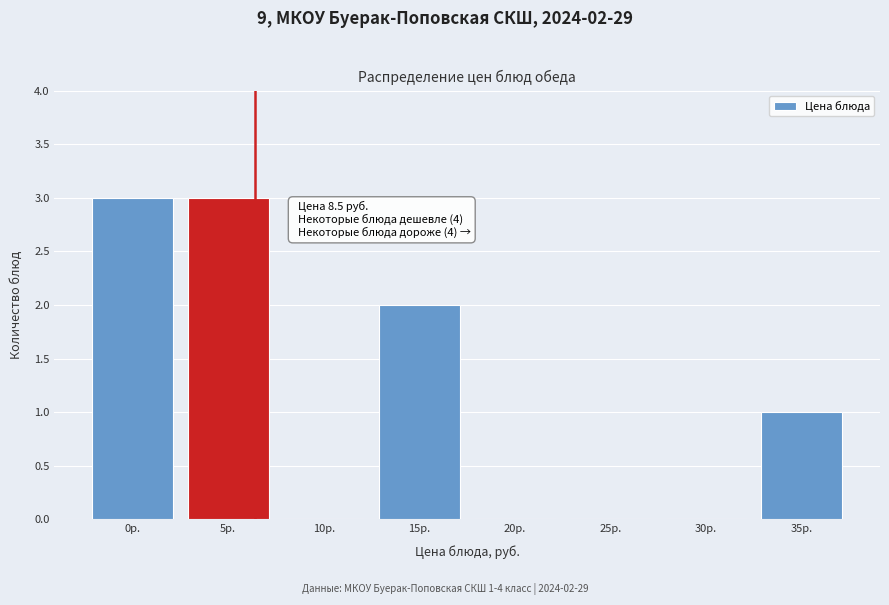

Reading left to right, what are all the values shown in this chart?

0р.=3	5р.=3	10р.=0	15р.=2	20р.=0	25р.=0	30р.=0	35р.=1